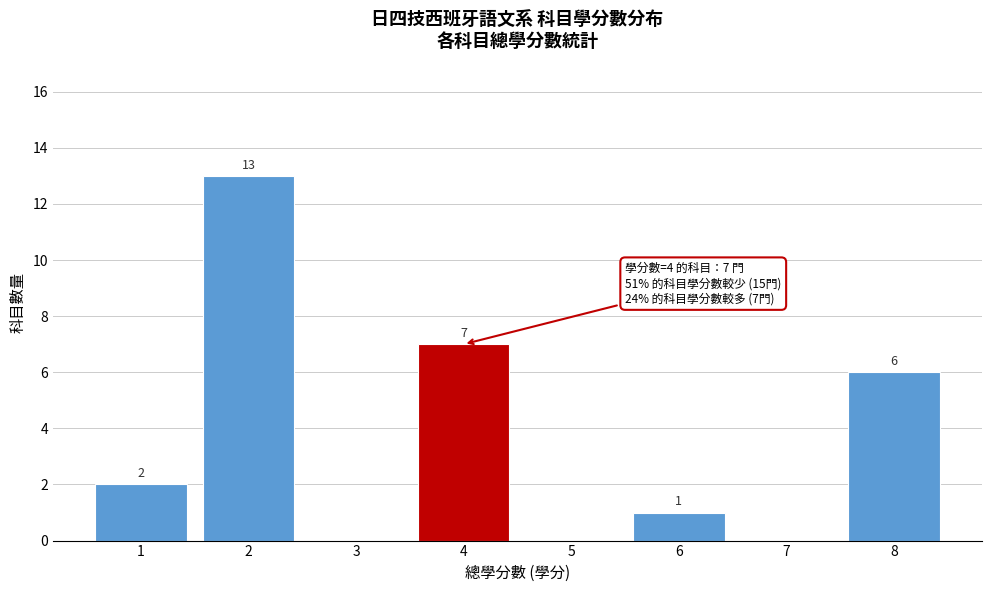

Reading left to right, transcribe all the data shown in this chart.

1=2	2=13	3=0	4=7	5=0	6=1	7=0	8=6